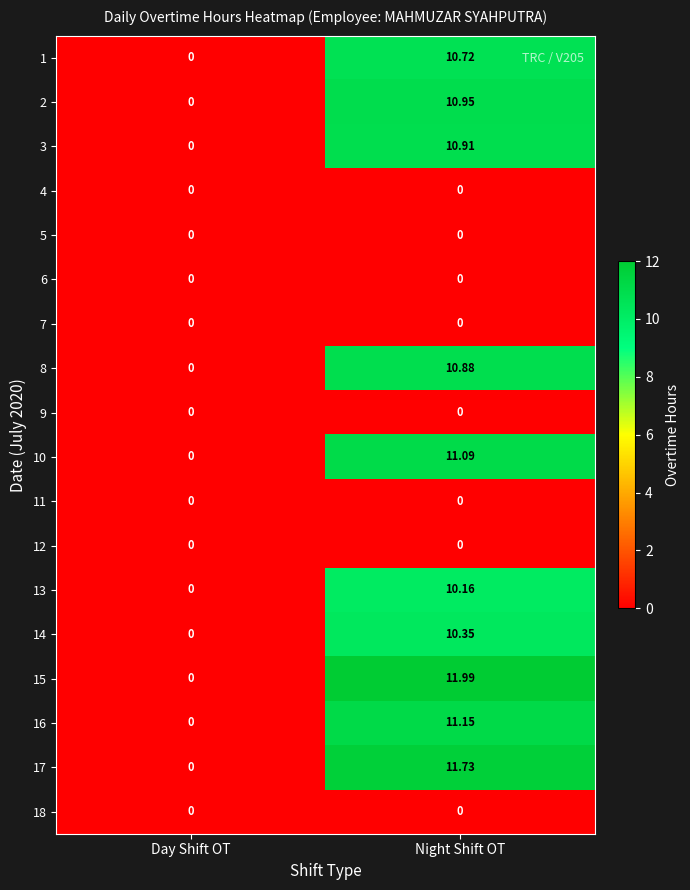

Rank the categories by 1 value from lowest to highest.

Day Shift OT, Night Shift OT